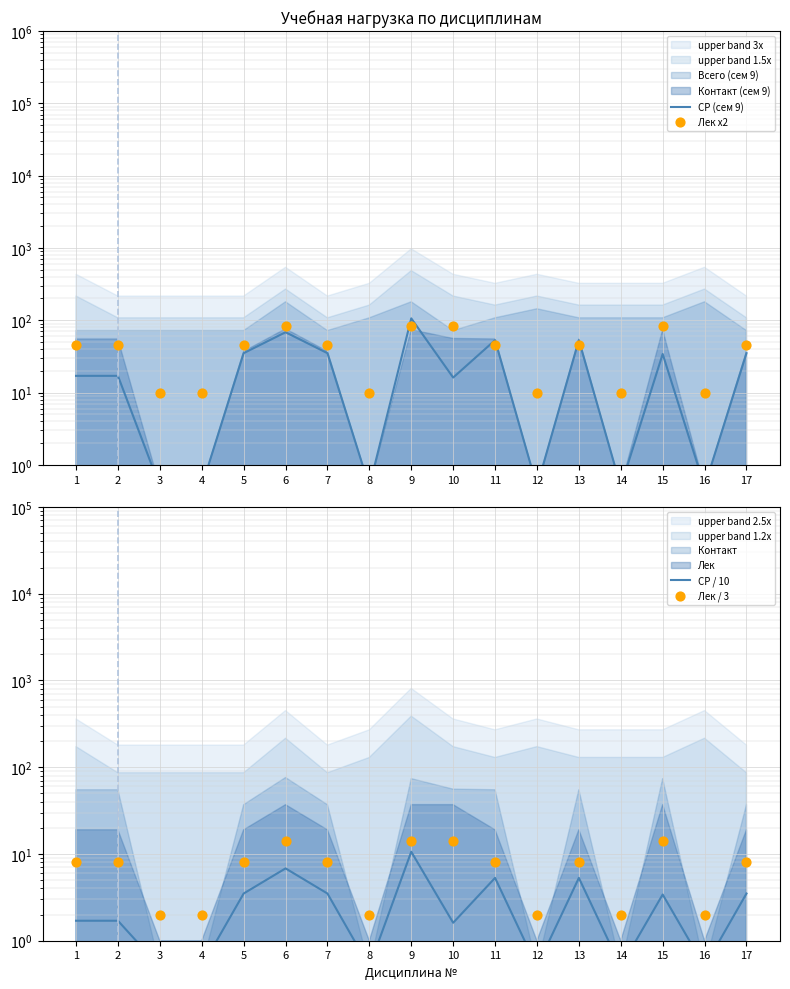

Which series has the widest spread of Y values?

СР (сем 9)